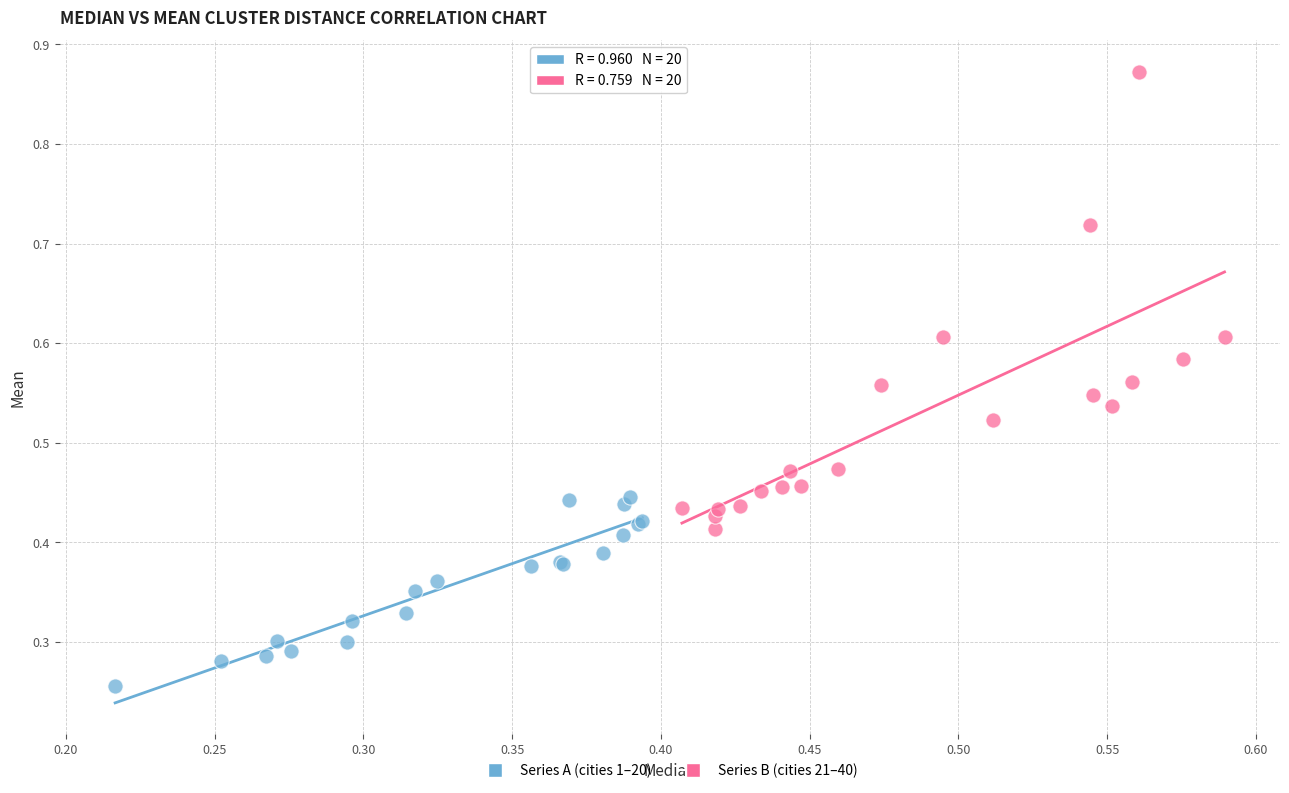

Which series has the widest spread of Y values?

Series B (cities 21–40)